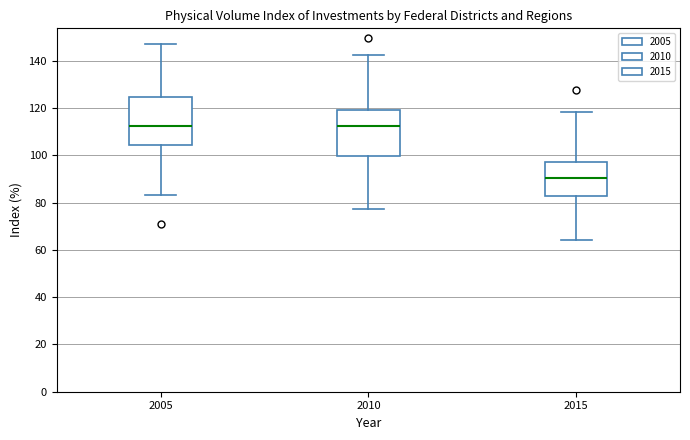

Reading left to right, transcribe this box plot: for each box, give where its median line is, the range the box spans, and where its two whiskers end, as read against the y-axis. The values are not printed on the chart, so give them approximately, as read against the axis.

2005: median 112, box 104 to 124, whiskers 84 to 148
2010: median 112, box 100 to 120, whiskers 78 to 142
2015: median 90, box 82 to 98, whiskers 64 to 118